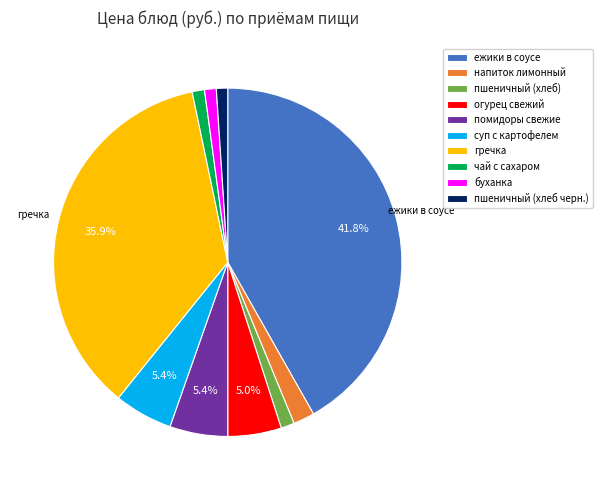

Is the sum of пшеничный (хлеб) and буханка greater than half?

No